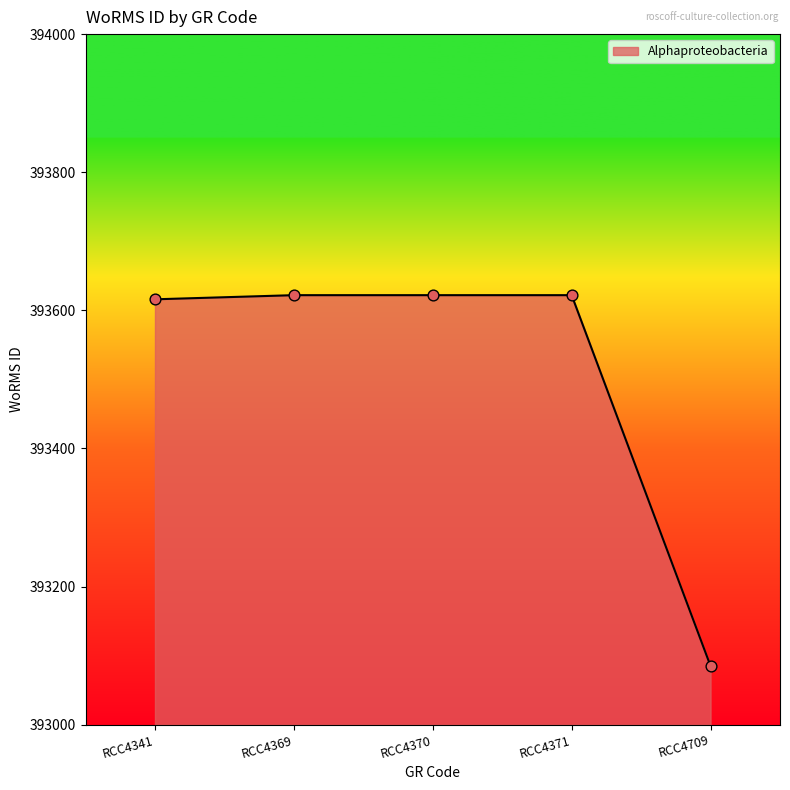

What is the change in value from RCC4369 to RCC4709?

-537